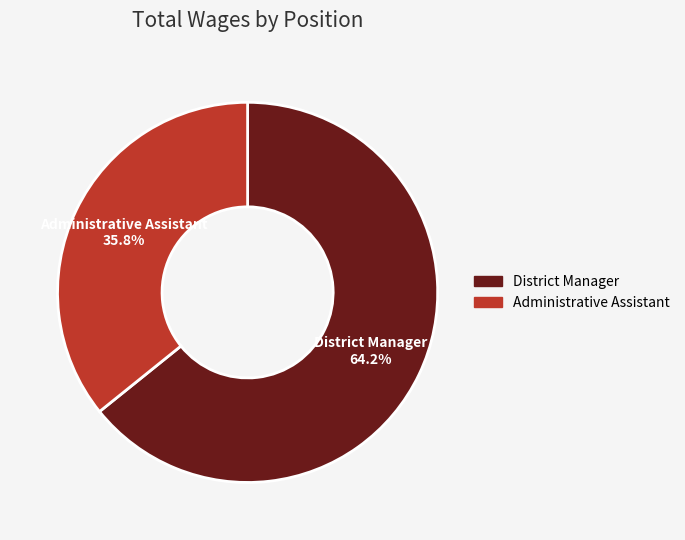

To the nearest percent, what is the difference between the District Manager and Administrative Assistant slice percentages?

28%